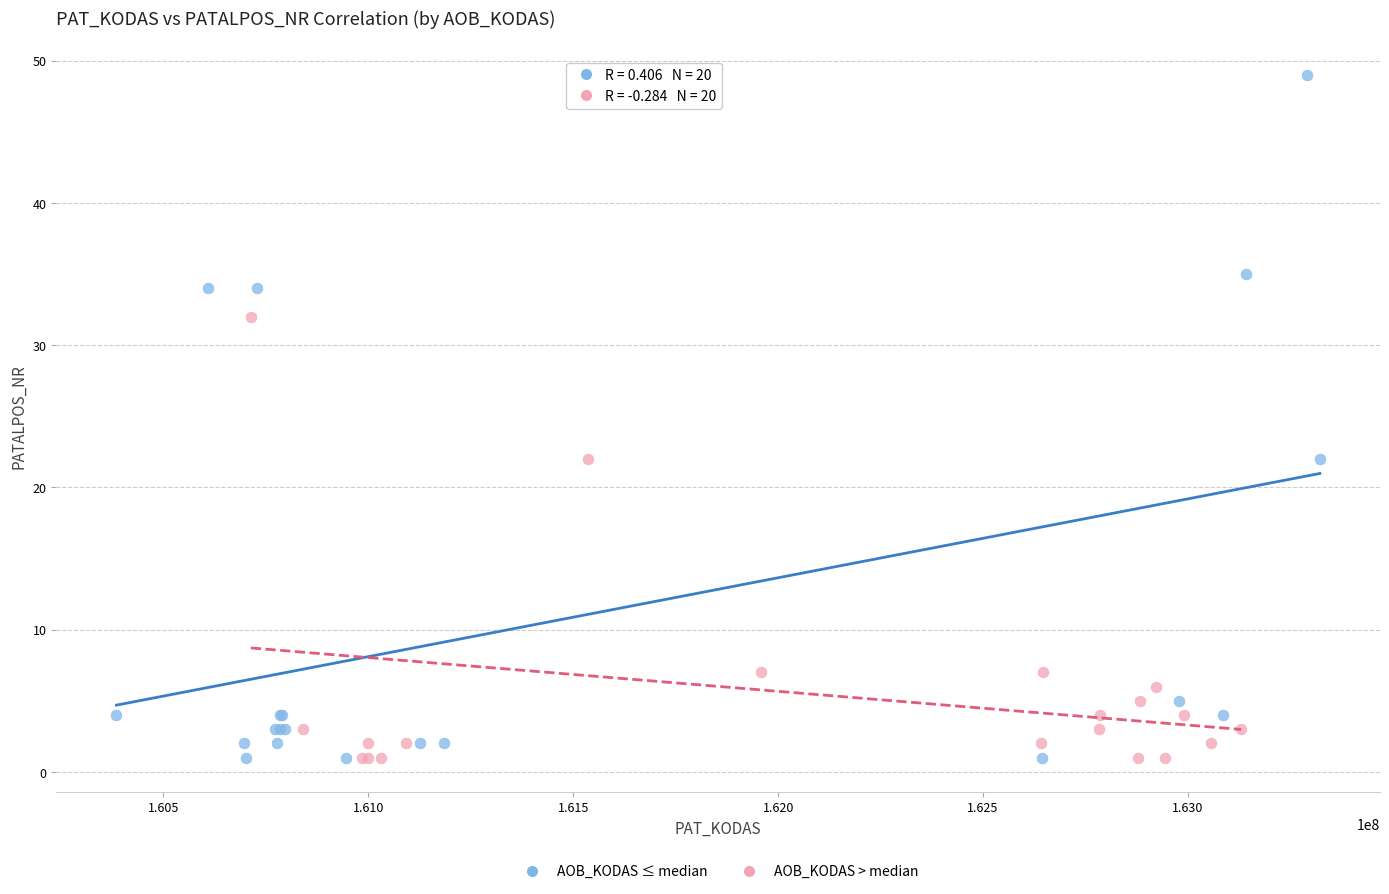

Which series contains the highest Y value?

AOB_KODAS ≤ median